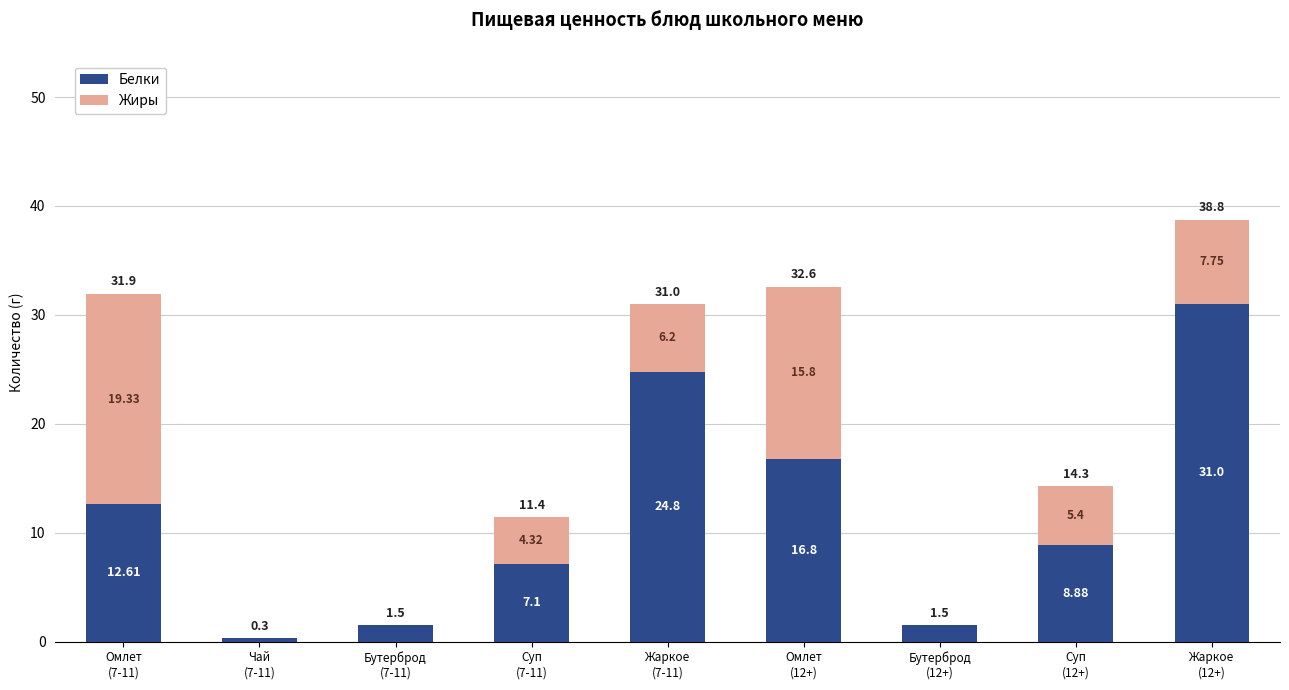

What is the sum of all Белки values?

104.5